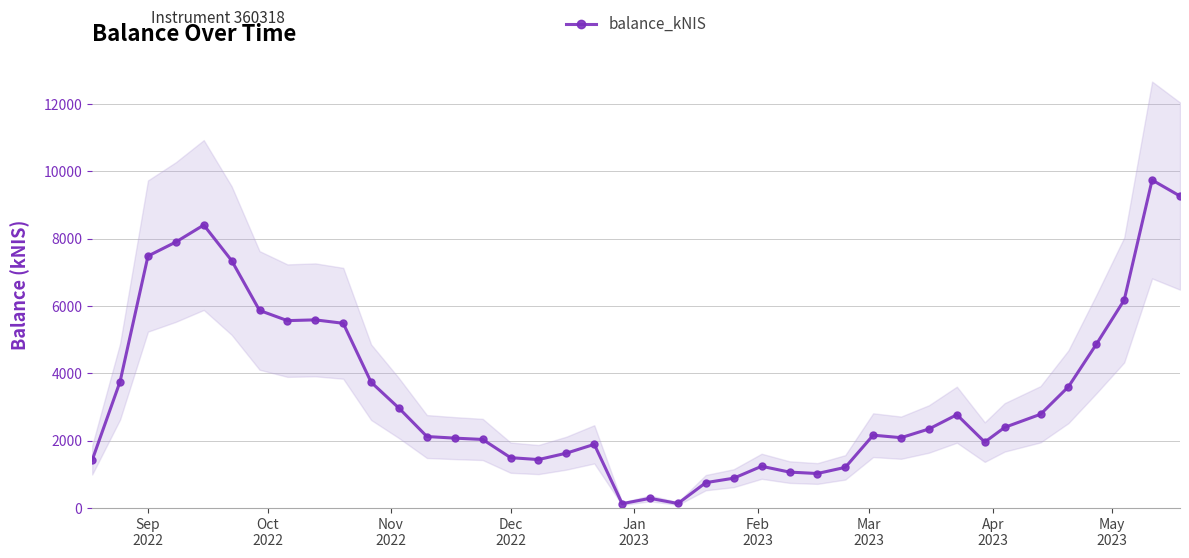

True or false: balance_kNIS has more than 2 points higher than both neighbors.

True